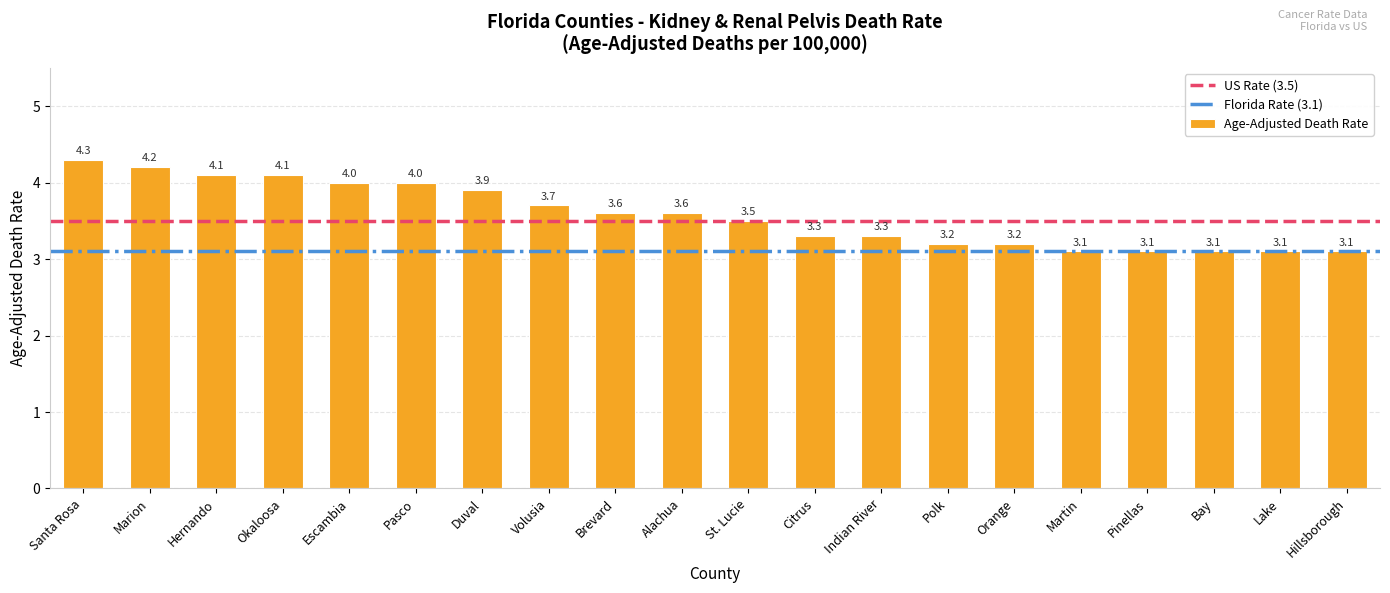

What is the difference between the maximum and minimum values?

1.2